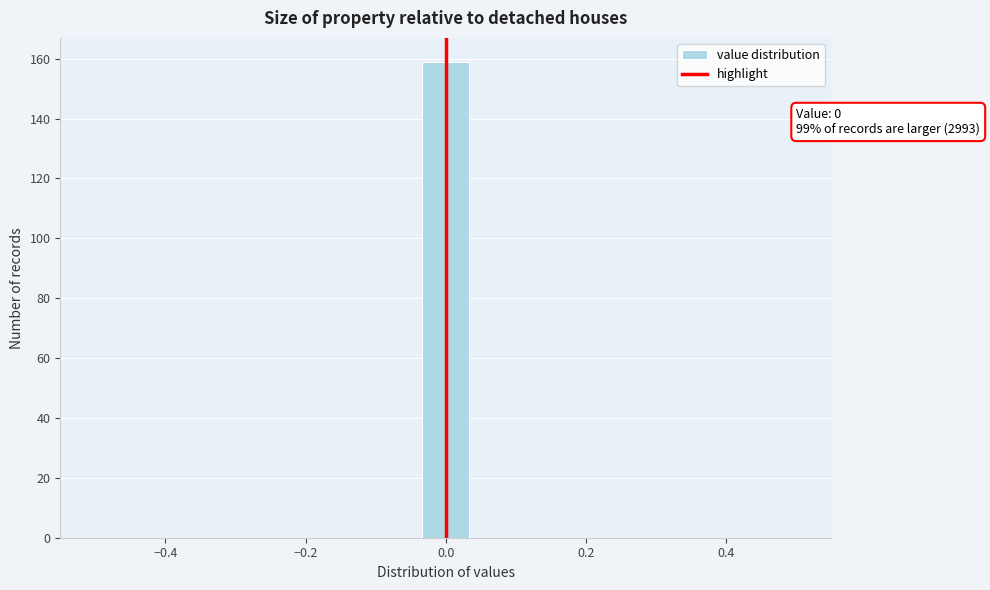

Around what value on the x-axis is the tallest bar? Give the approximate position of its centre, as read against the axis.

0.00